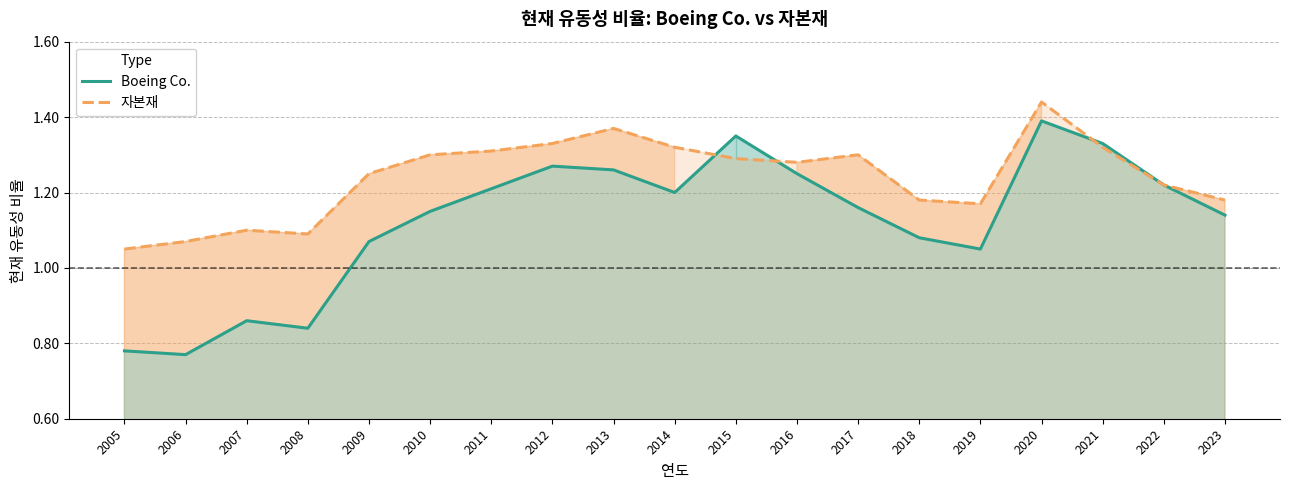

What is the sum of the Boeing Co. values at 2021 and 2009?

2.4